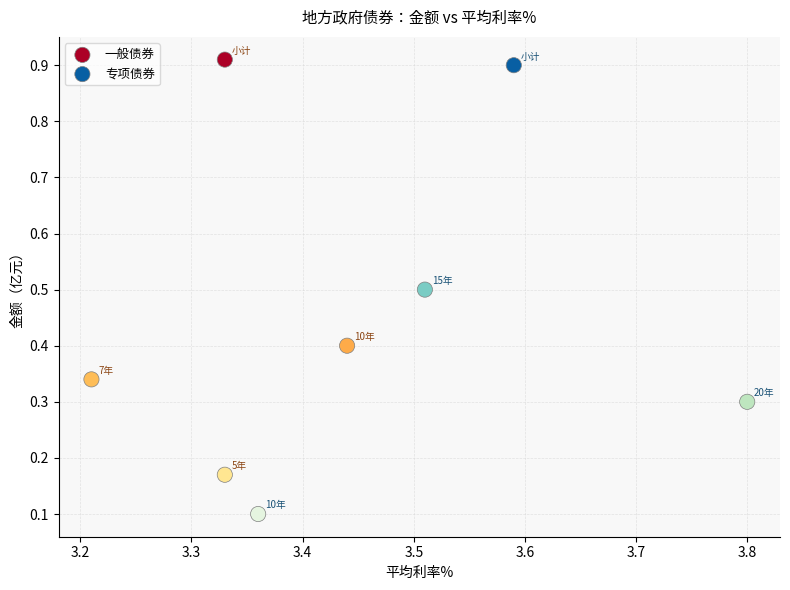

Which series has the largest Y range (max minus min)?

专项债券